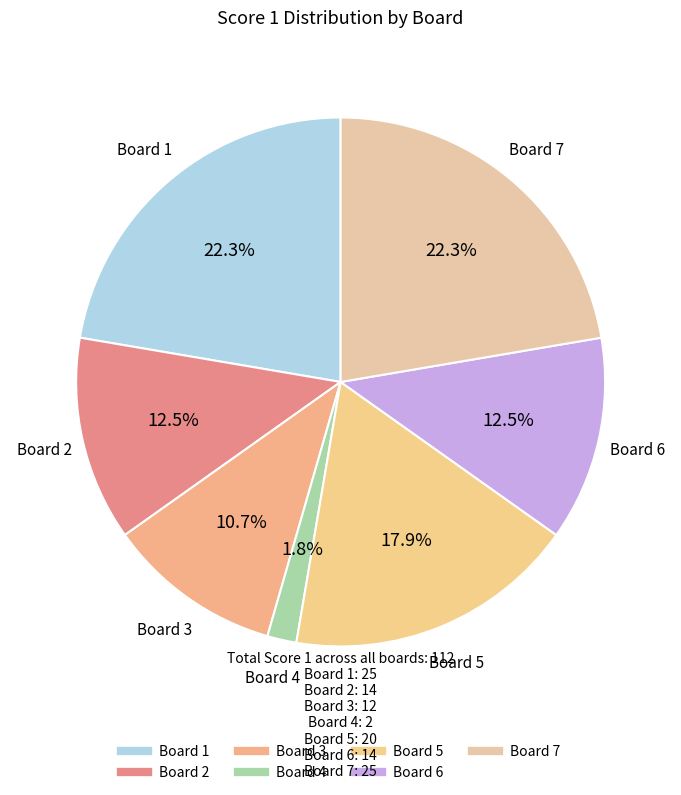

How many segments does this pie chart have?

7